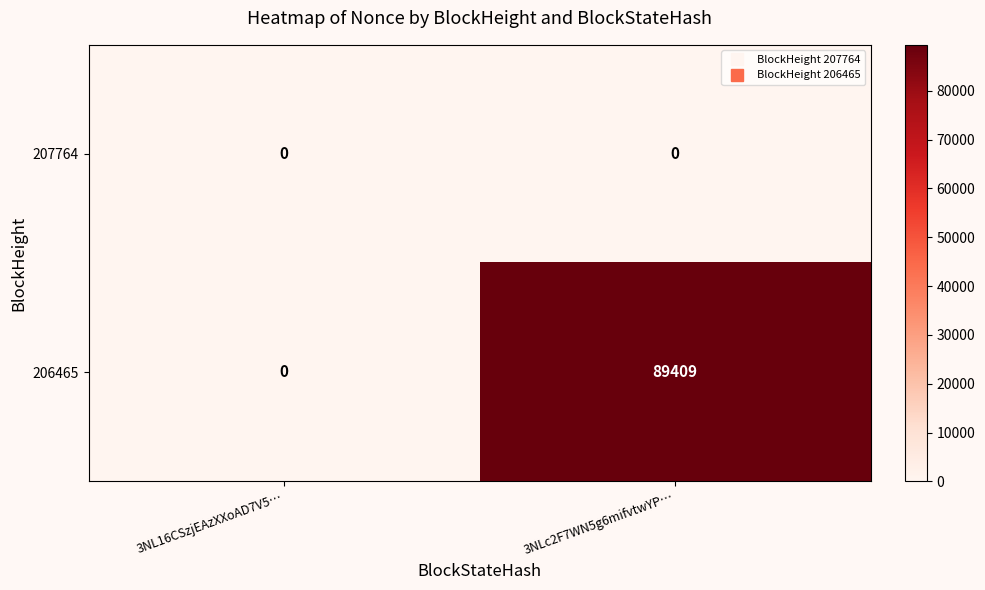

Rank the series by their maximum value, from lowest to highest.

207764, 206465